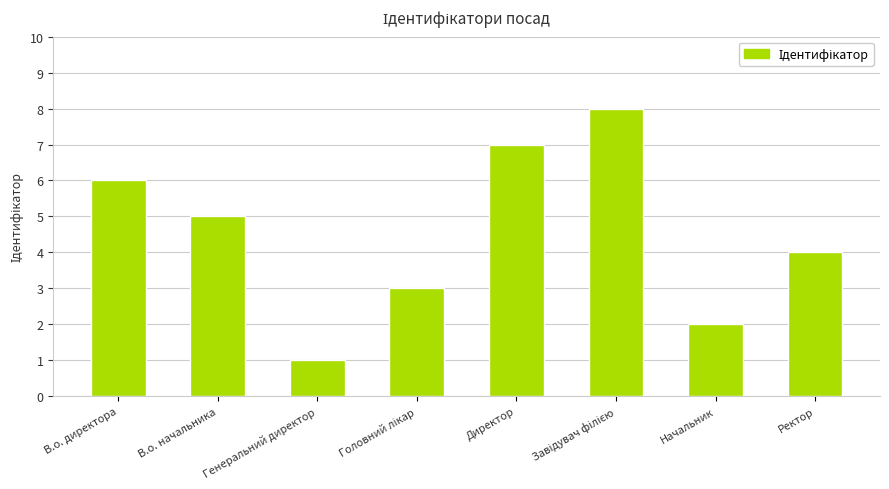

What is the label of the 7th bar from the left?

Начальник